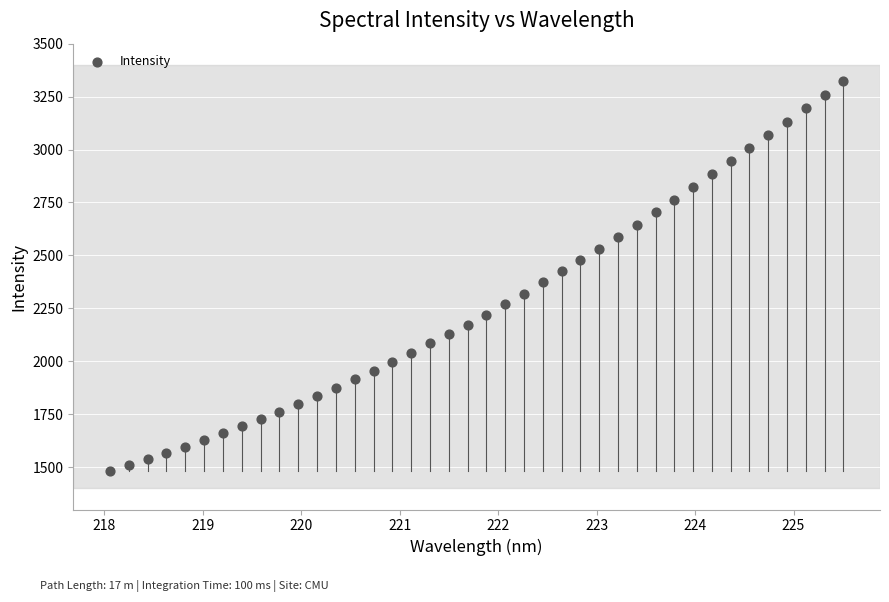

What is the range of X values (max minus min)?

7.4